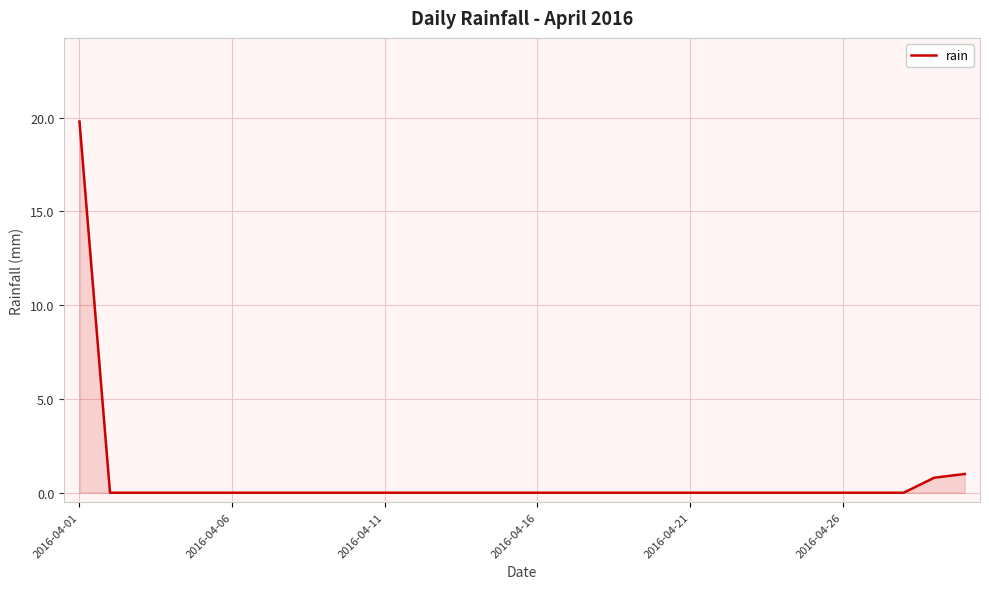

What is the maximum value shown in the chart?

19.8